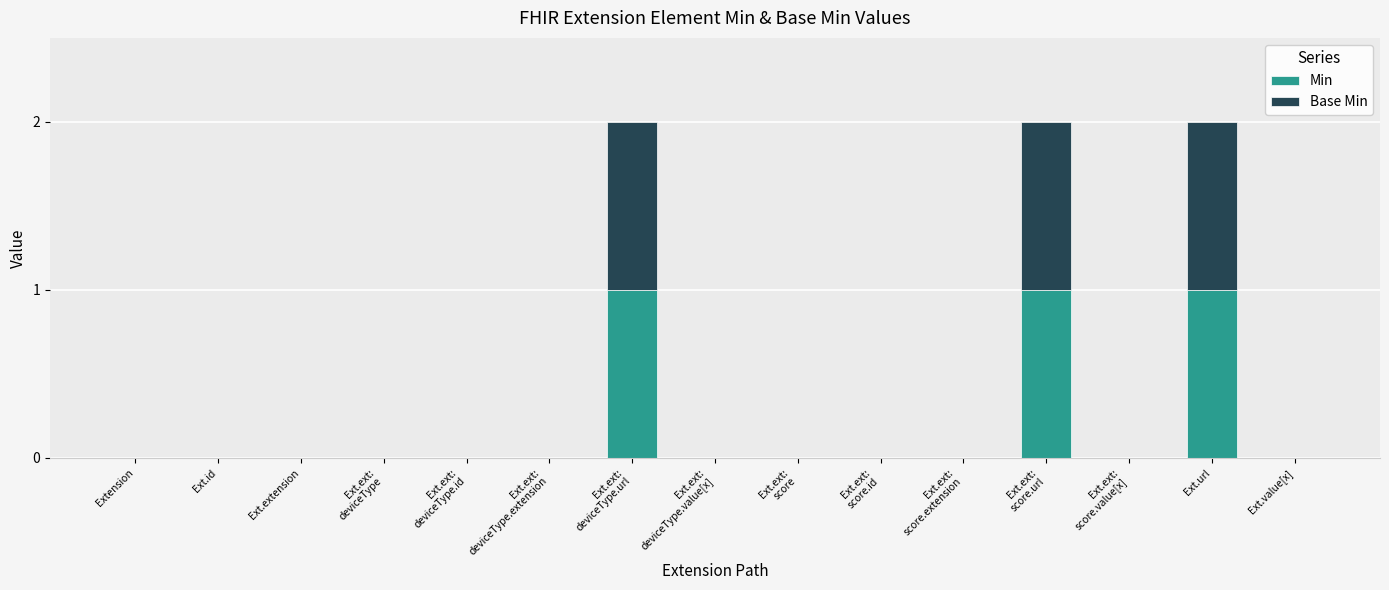

What is the approximate value of Min at Ext.ext:
score.url?

1